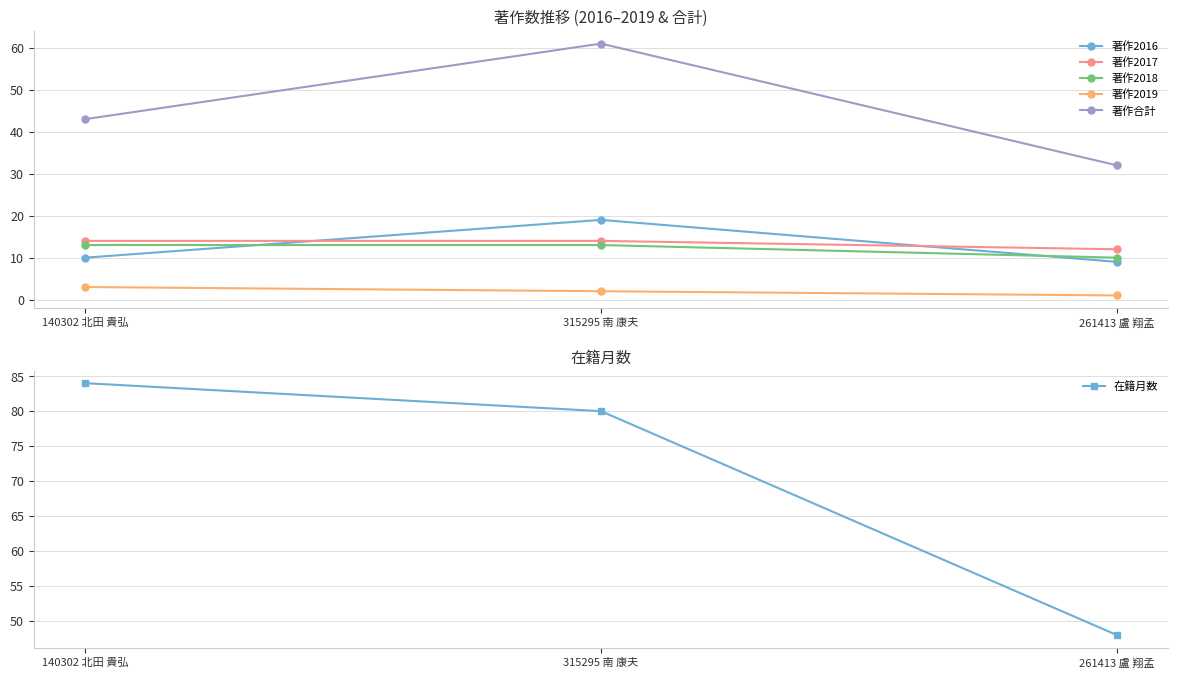

What is the difference between the second highest and minimum values in the 著作2017 series?

2